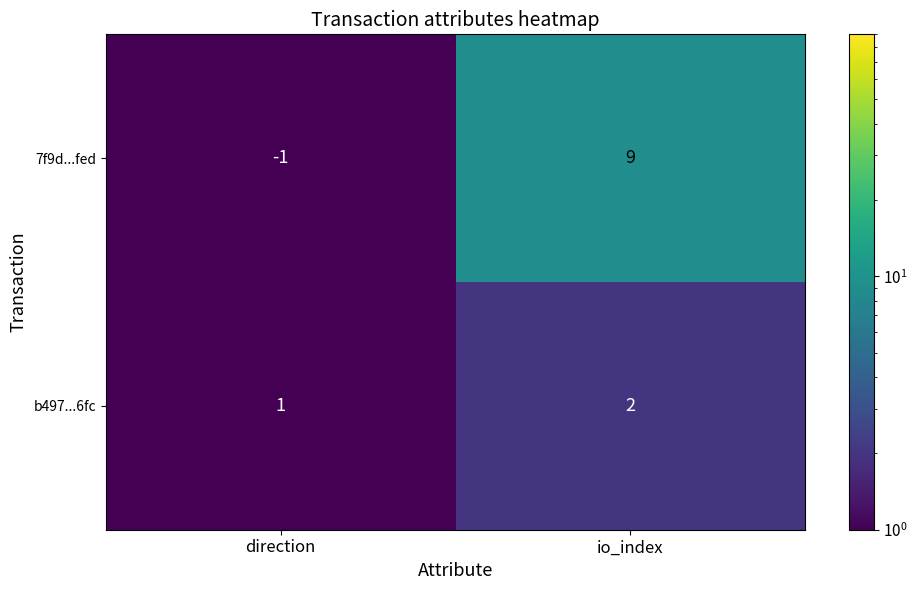

Between direction and io_index, which series saw the biggest shift?

7f9d...fed